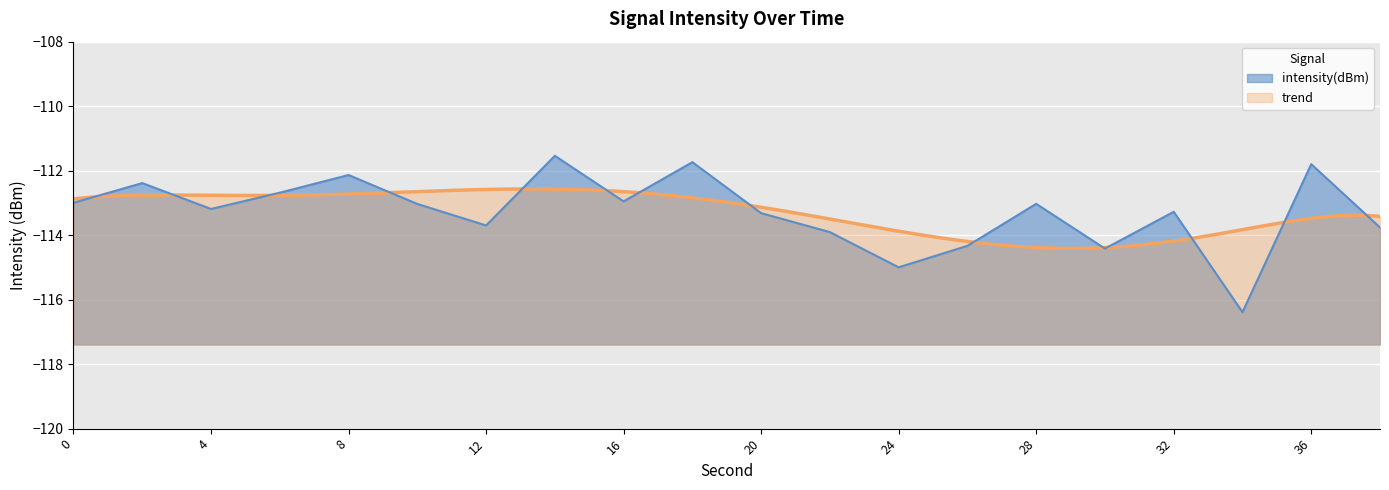

How many data points are above -113?

8